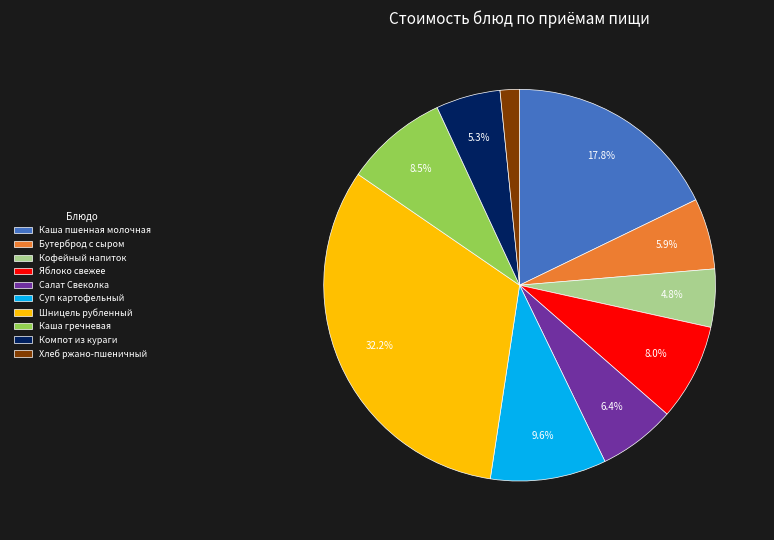

To the nearest percent, what is the combined percentage of Хлеб ржано-пшеничный and Салат Свеколка?

8%